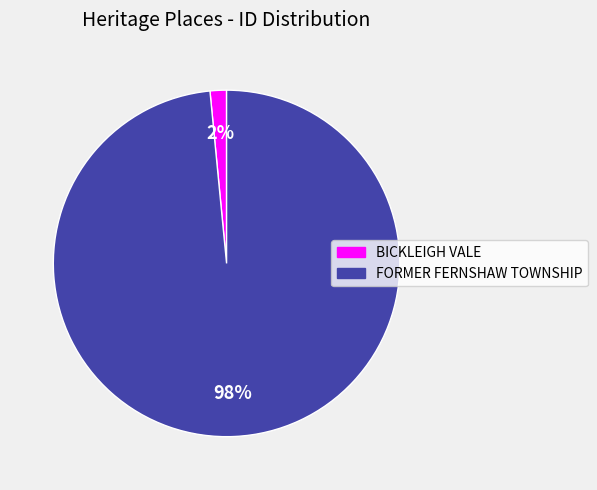

Does BICKLEIGH VALE account for over 50% of the chart?

No